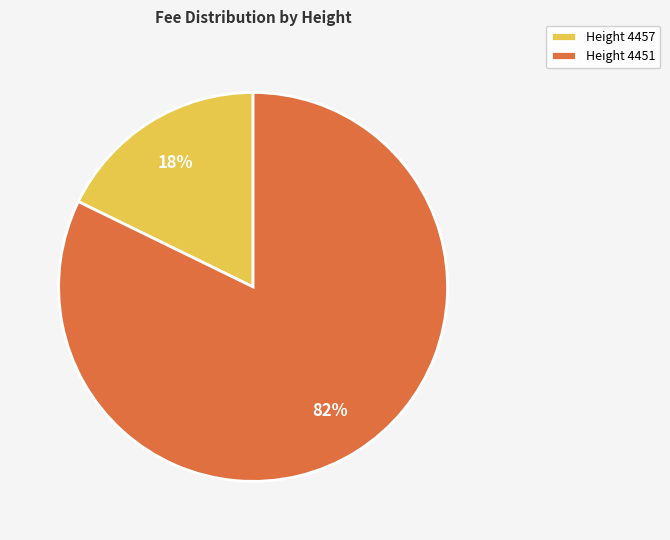

Combined, do Height 4457 and Height 4451 account for over 50%?

Yes